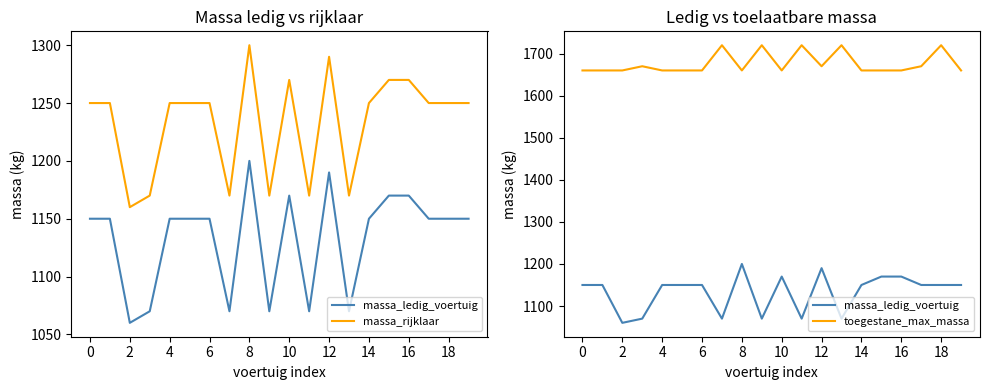

Which series has the largest total across all categories?

toegestane_max_massa